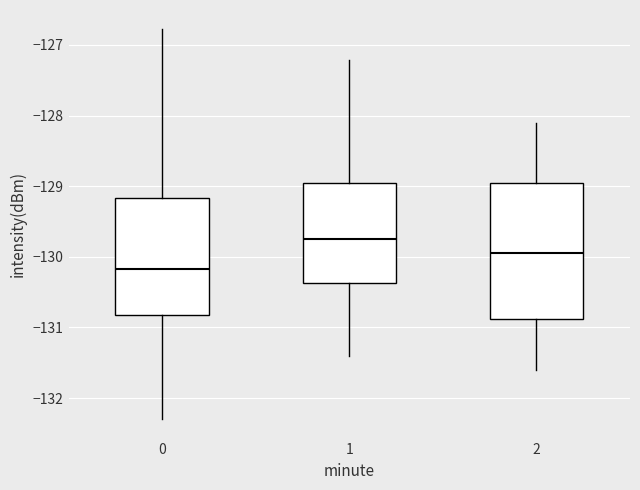

Reading left to right, read every box against the y-axis: the position of its median line, the range the box covers, and the ends of its whiskers. The values are not printed on the chart, so give them approximately, as read against the axis.

0: median -130.2, box -130.8 to -129.2, whiskers -132.3 to -126.8
1: median -129.7, box -130.4 to -128.9, whiskers -131.4 to -127.2
2: median -129.9, box -130.9 to -128.9, whiskers -131.6 to -128.1